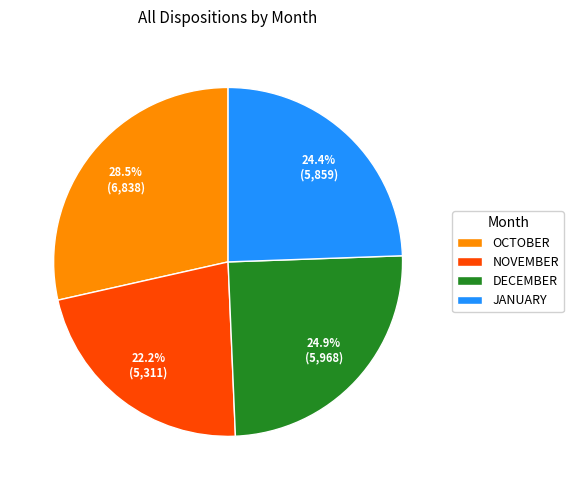

Is there any slice that represents more than half of the pie?

No